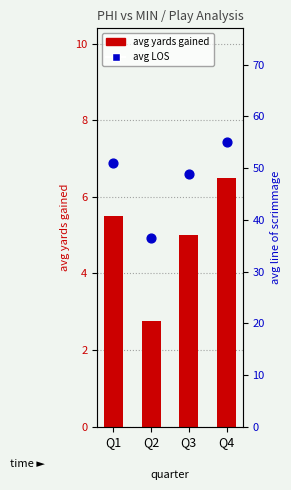

Which series has the largest total across all categories?

avg LOS